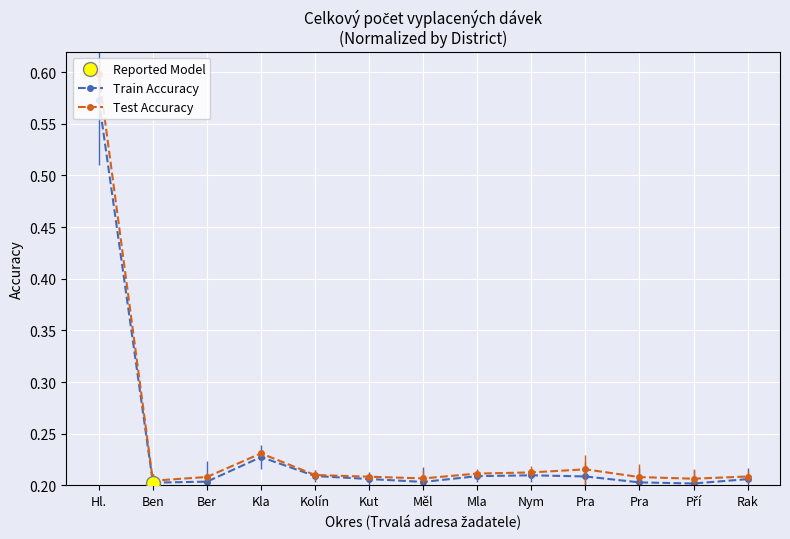

What is the total value across all series at Kut?

0.4